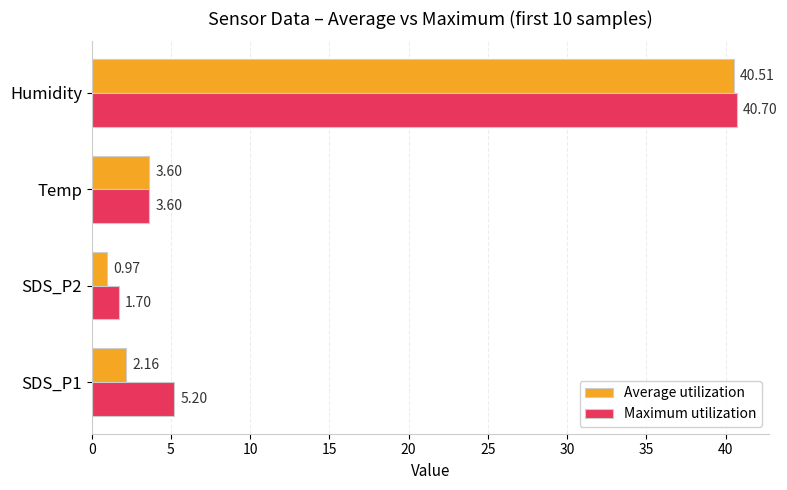

Which series has the widest spread of values?

Average utilization